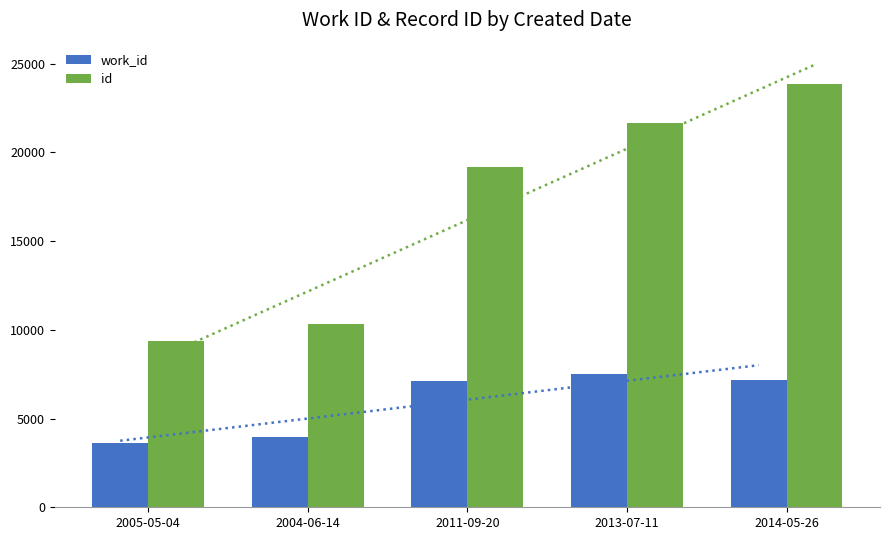

What position from the left is 2011-09-20?

3